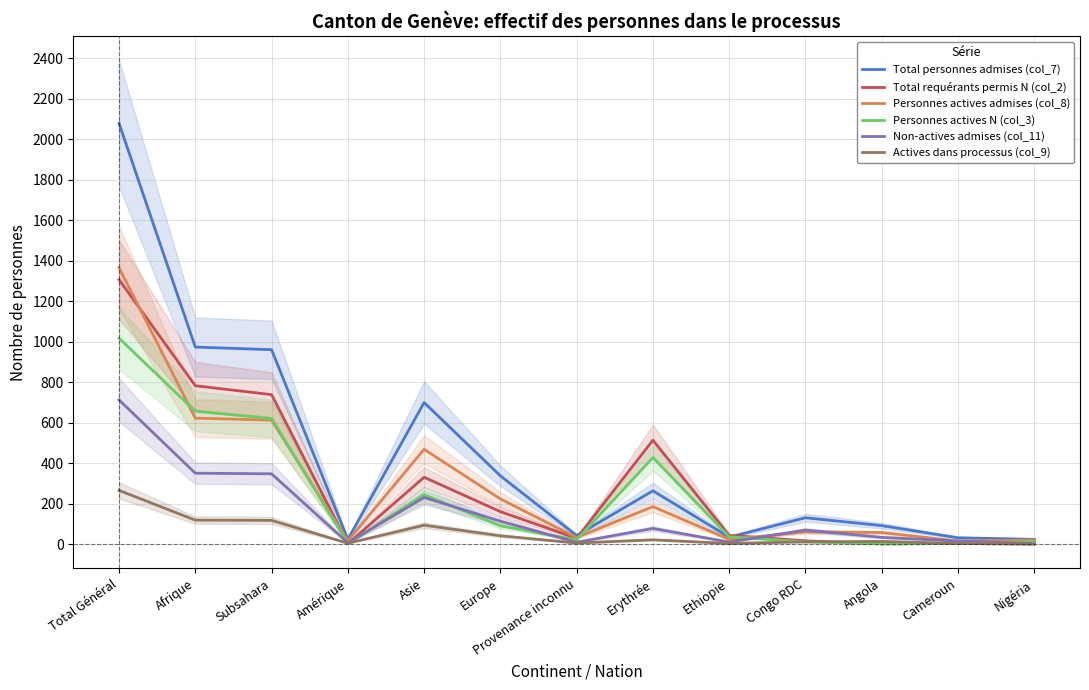

At how many categories does at least one series exceed 1432?

1